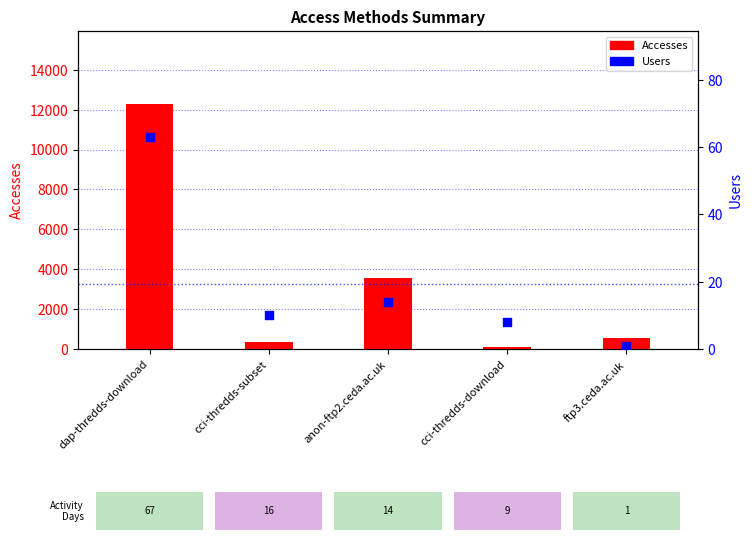

Which series reaches the minimum Y coordinate?

Users